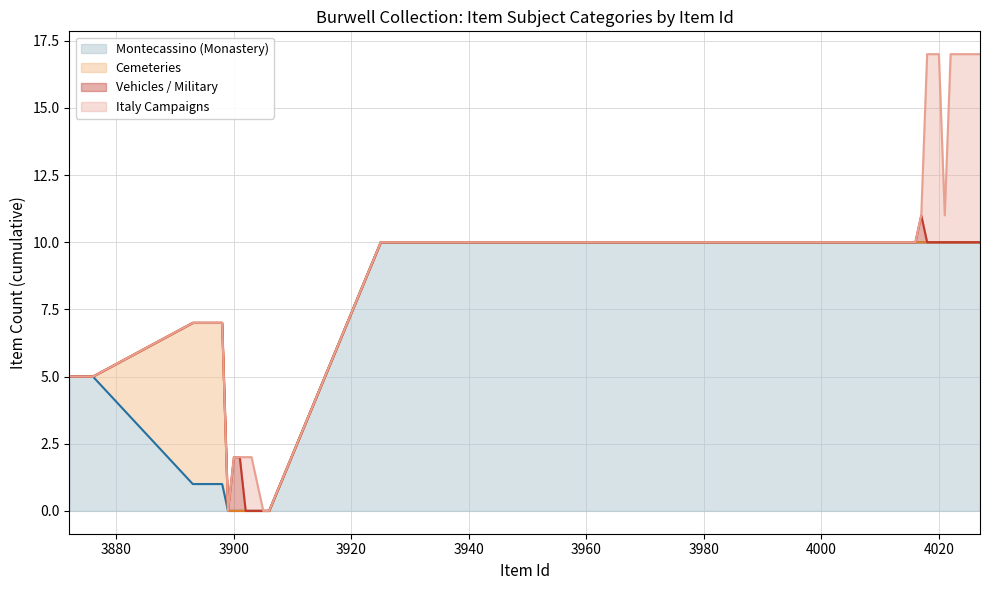

What is the maximum value for Montecassino (Monastery)?

10